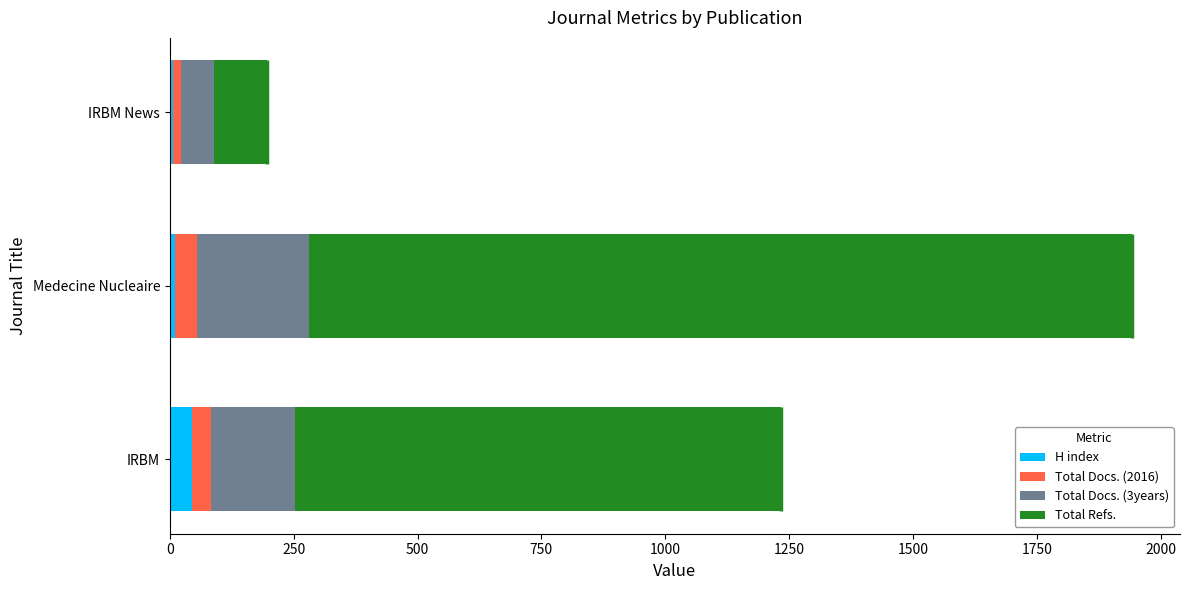

At which category is the sum across all series the highest?

Medecine Nucleaire